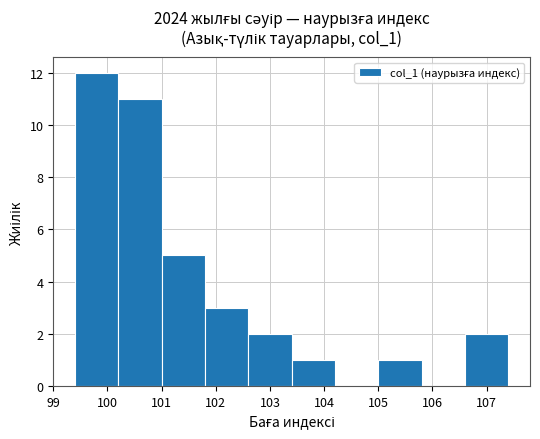

Reading left to right, list every bar in this chart as the range it spans on the x-axis followed by its height. The values are not printed on the chart, so give them approximately, as read against the axis.

99.4 to 100.2: 12
100.2 to 101.0: 11
101.0 to 101.8: 5
101.8 to 102.6: 3
102.6 to 103.4: 2
103.4 to 104.2: 1
104.2 to 105.0: 0
105.0 to 105.8: 1
105.8 to 106.6: 0
106.6 to 107.4: 2